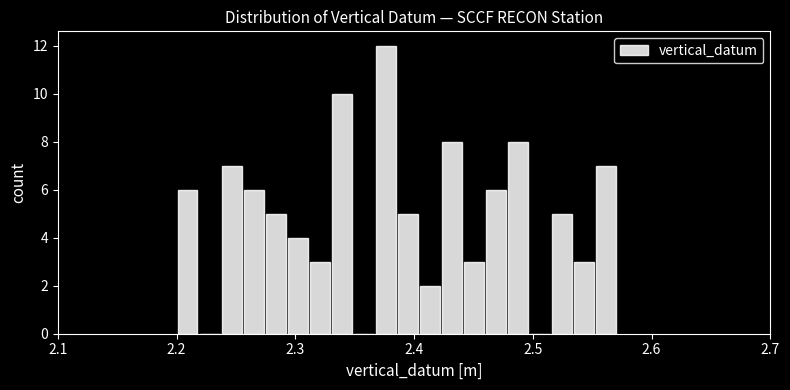

Read against the x-axis, roughly where is the centre of the tallest bar?

2.38